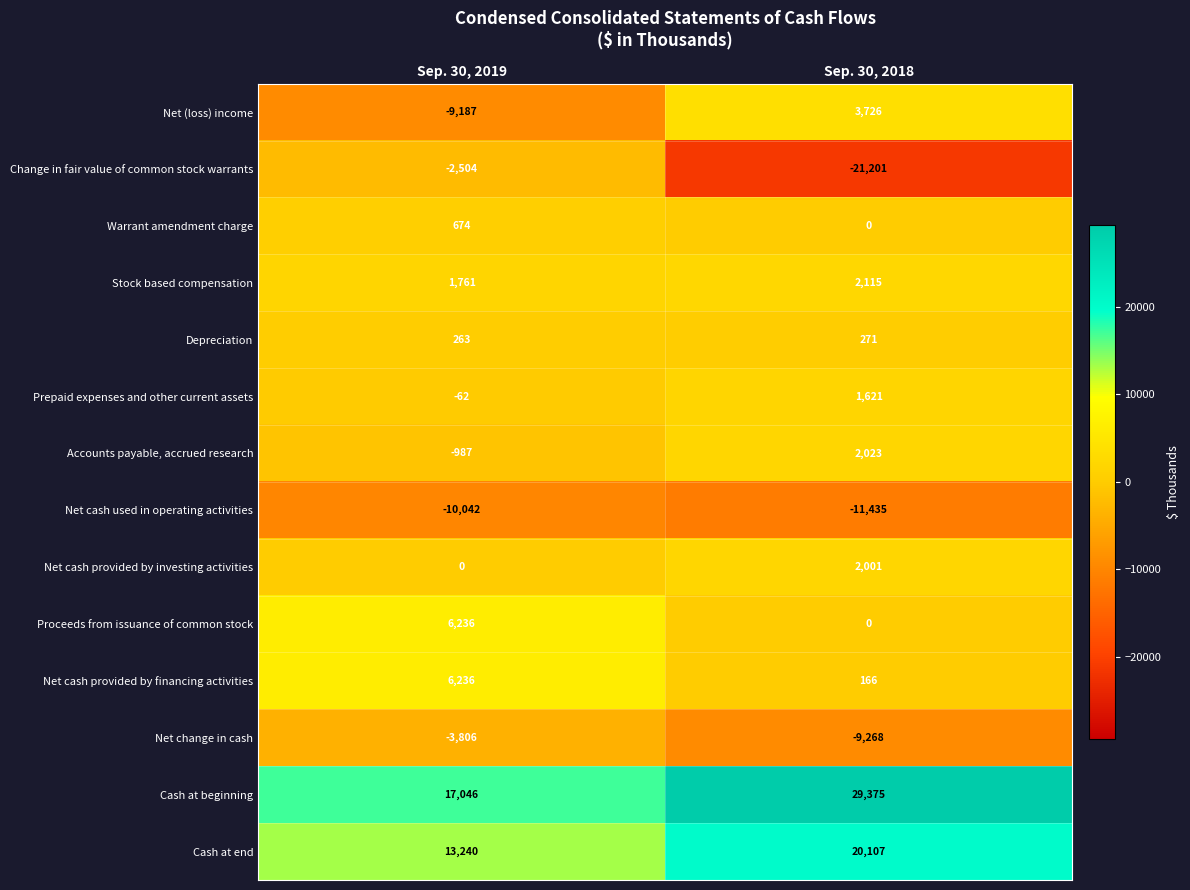

Is the value of Cash at end at Sep. 30, 2019 greater than the value of Net cash used in operating activities at Sep. 30, 2018?

Yes